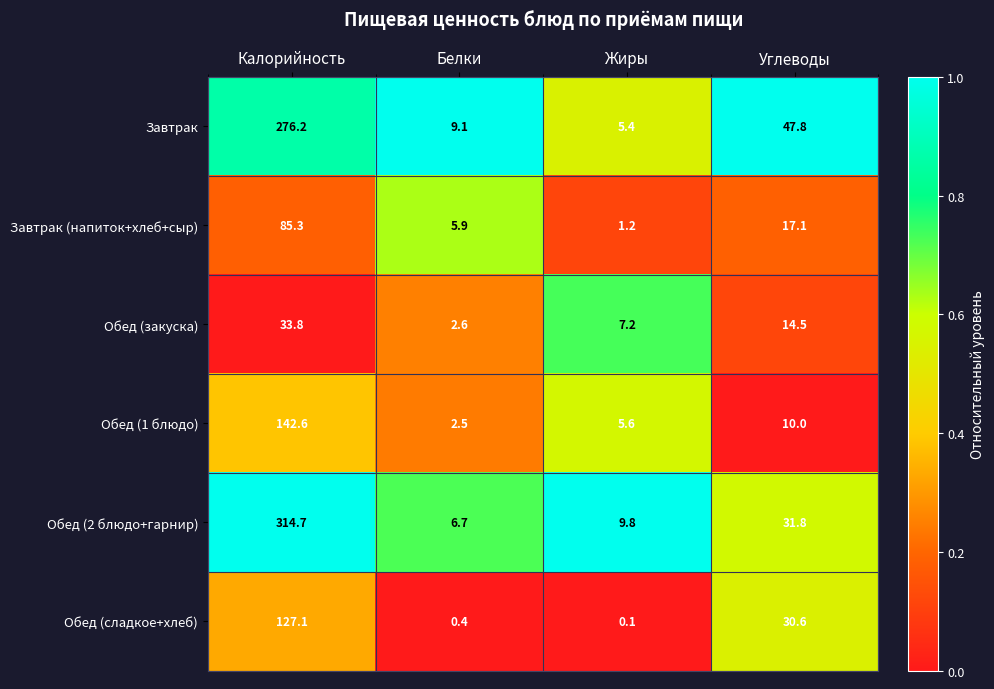

What is the minimum value for Завтрак?

5.4